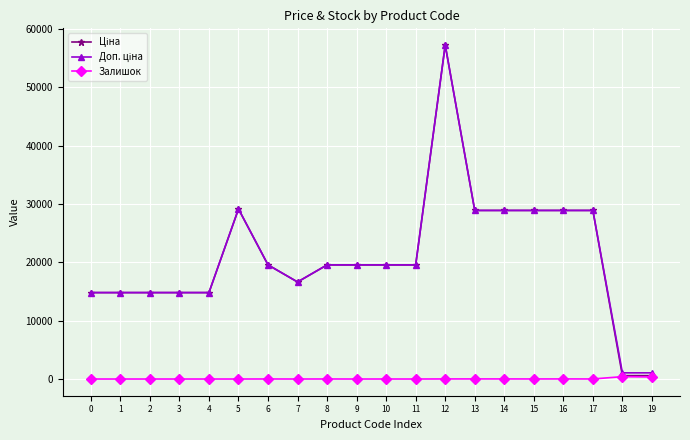

What is the maximum value shown in the chart?

57258.0